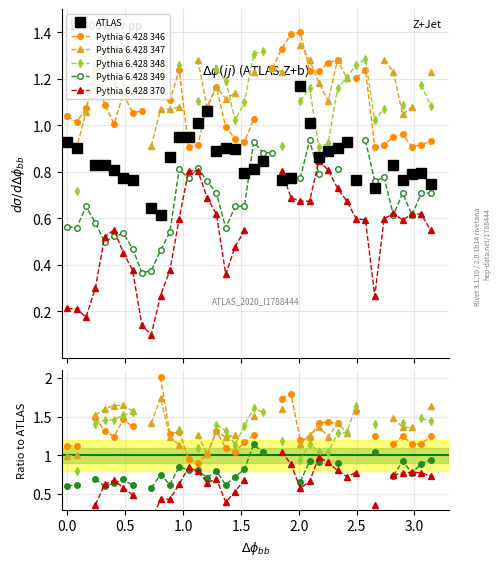

How many positive values does the Pythia 6.428 347 series have?

28